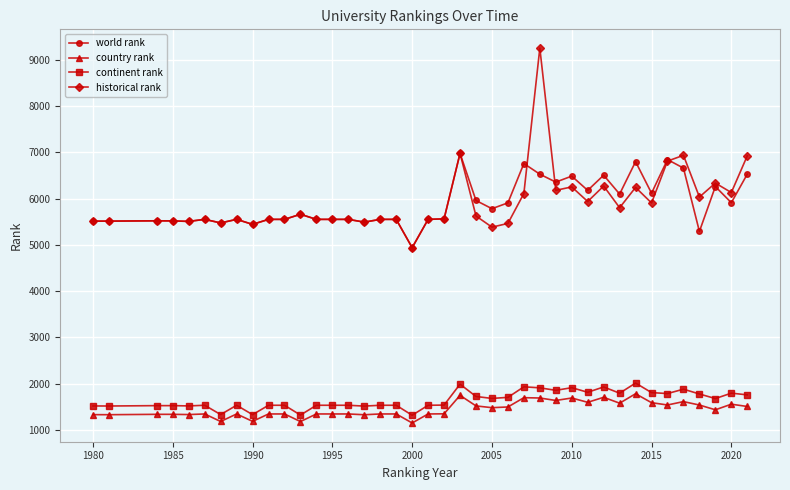

True or false: world rank and continent rank cross at least once.

False